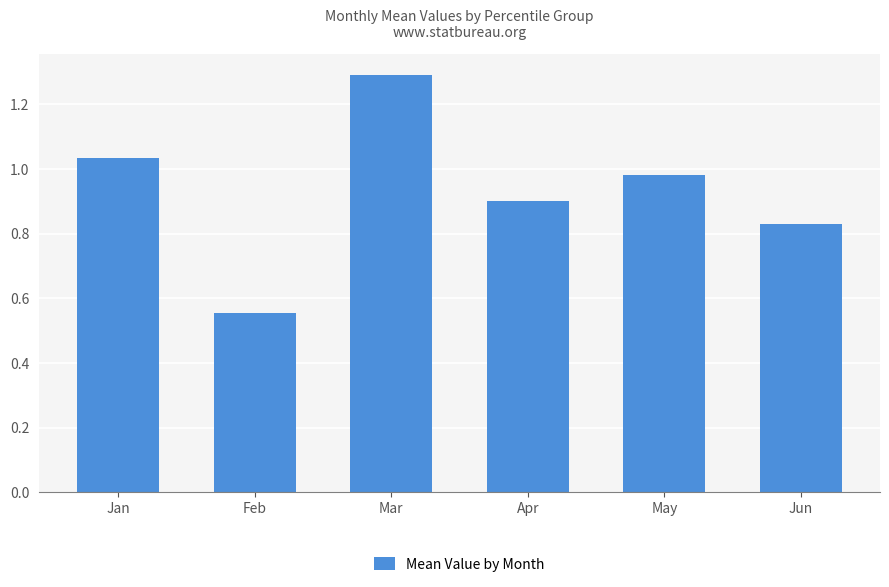

Are the bars horizontal?

No